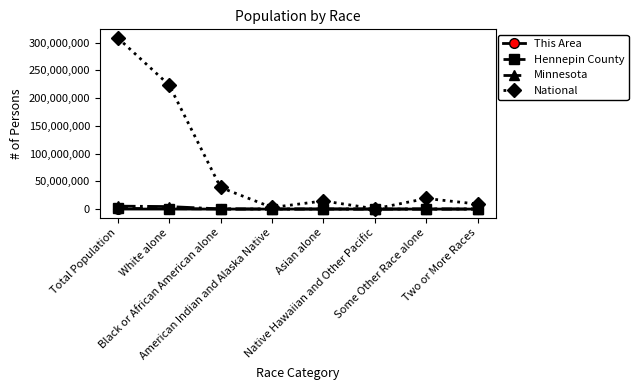

What is the greatest value displayed?

308745538